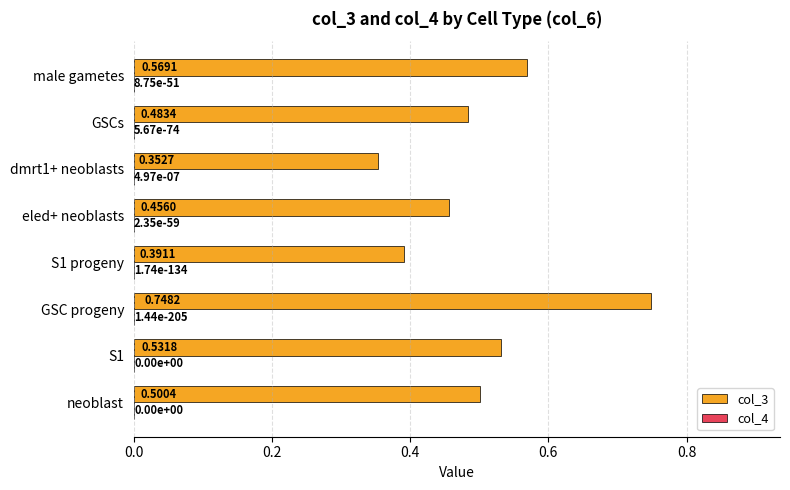

At which label does col_3 reach its peak?

GSC progeny